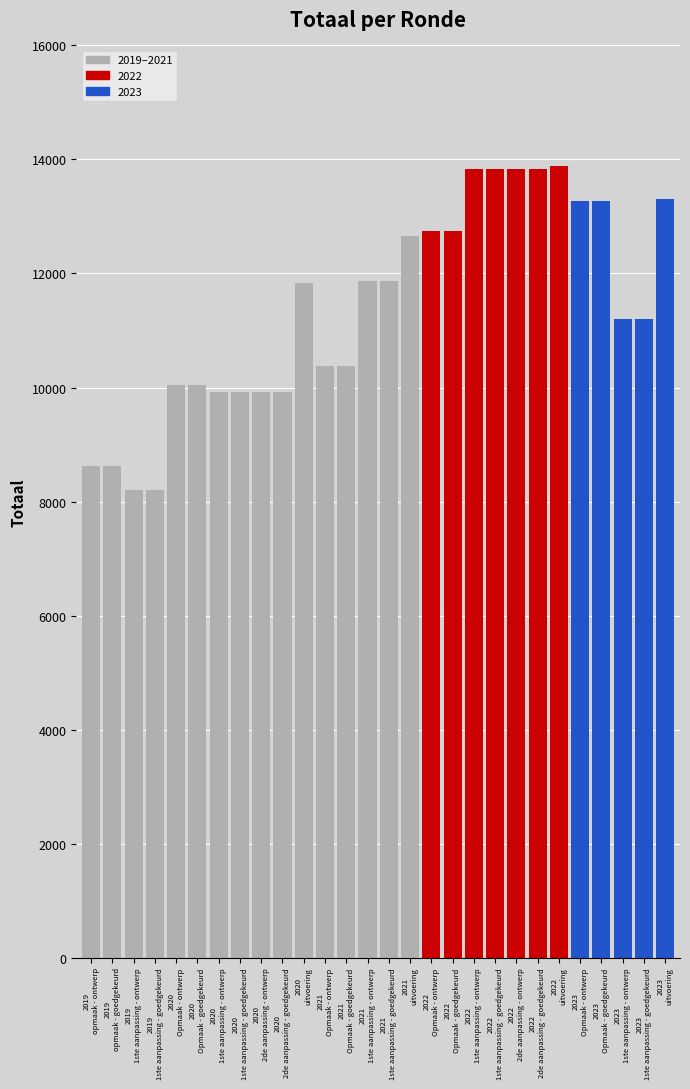

What is the sum of all values?

319362